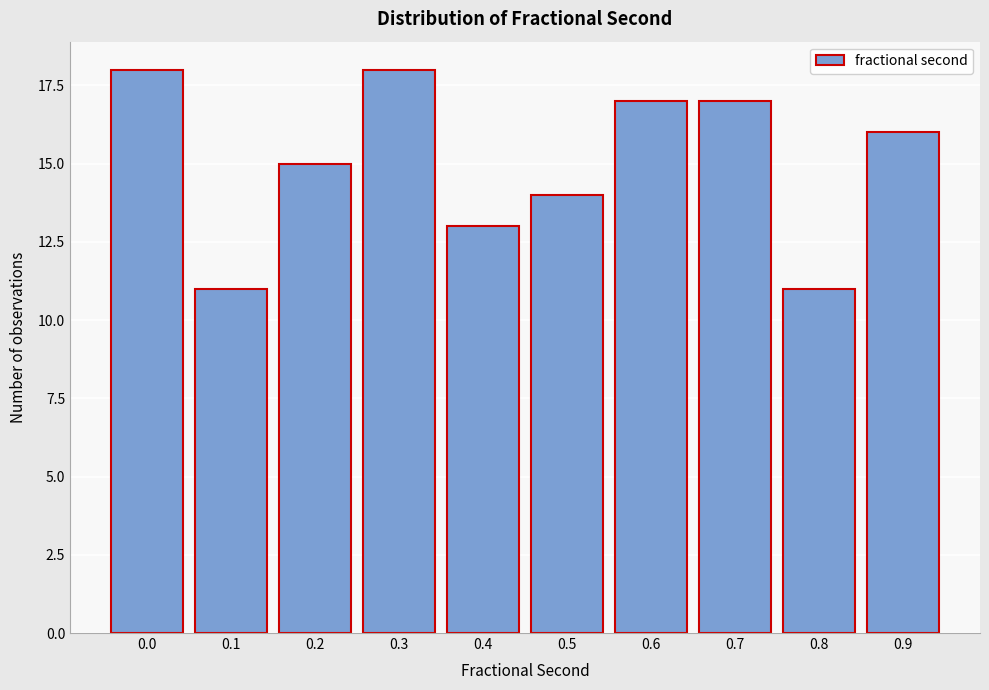

Reading left to right, transcribe all the data shown in this chart.

18	11	15	18	13	14	17	17	11	16